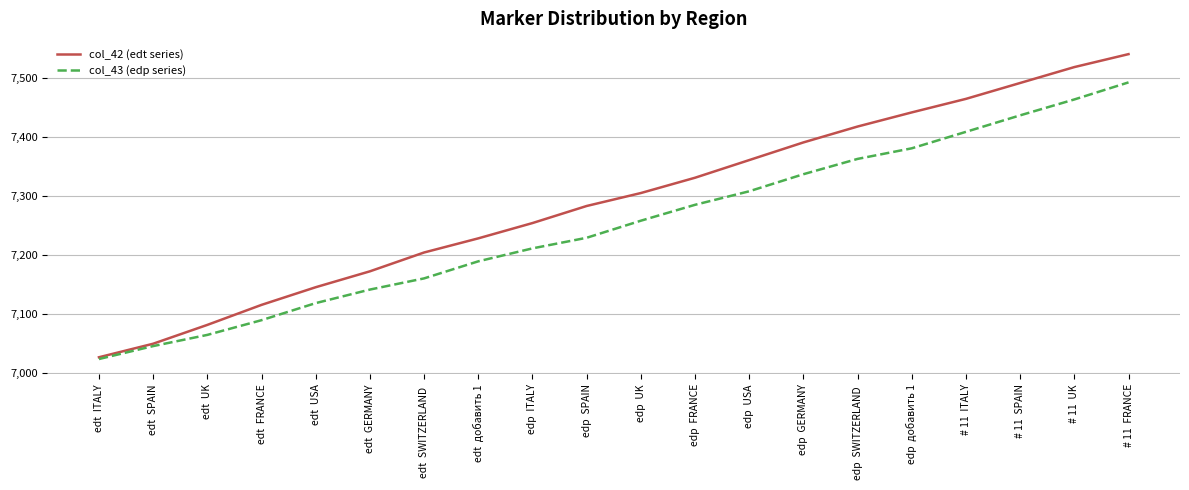

The value of col_43 (edp series) at edp  FRANCE is 7285. True or false?

True